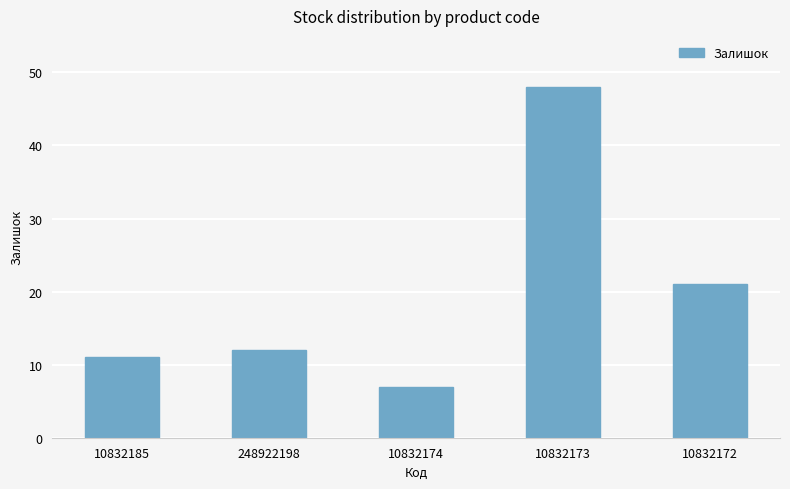

What is the maximum value shown in the chart?

48